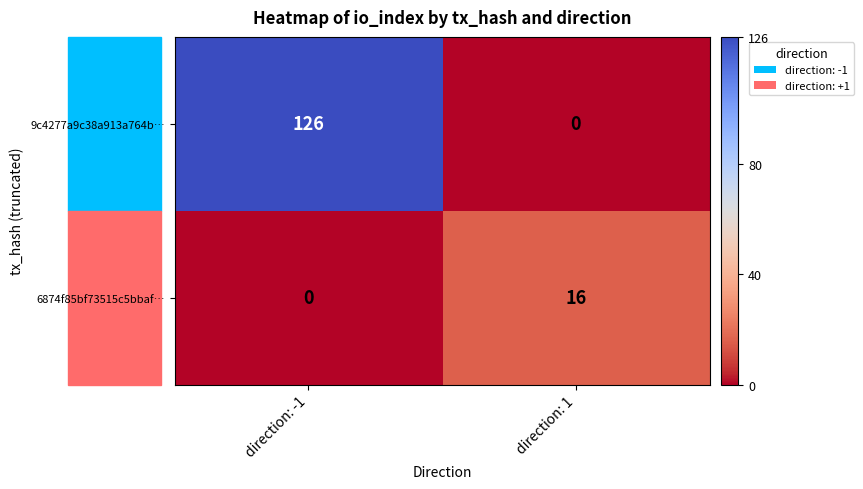

What is the total value across all series at direction: 1?

16